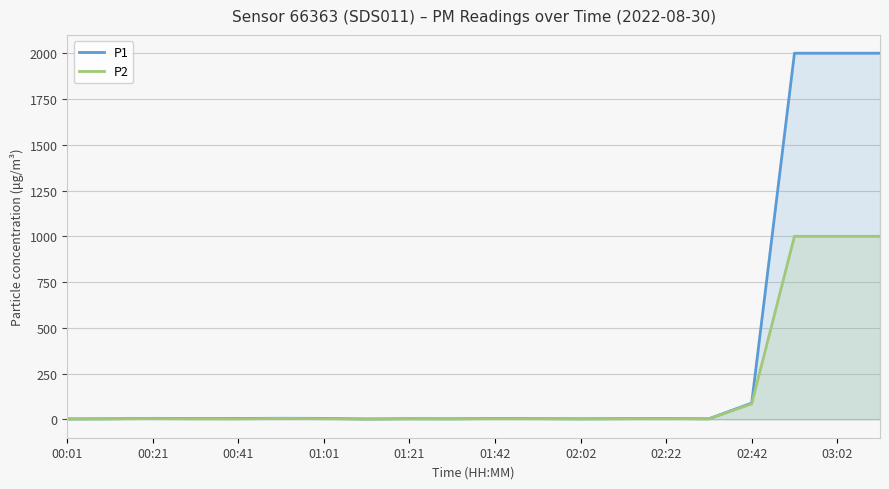

At 19, list the series in order from largest to smallest.

P1, P2